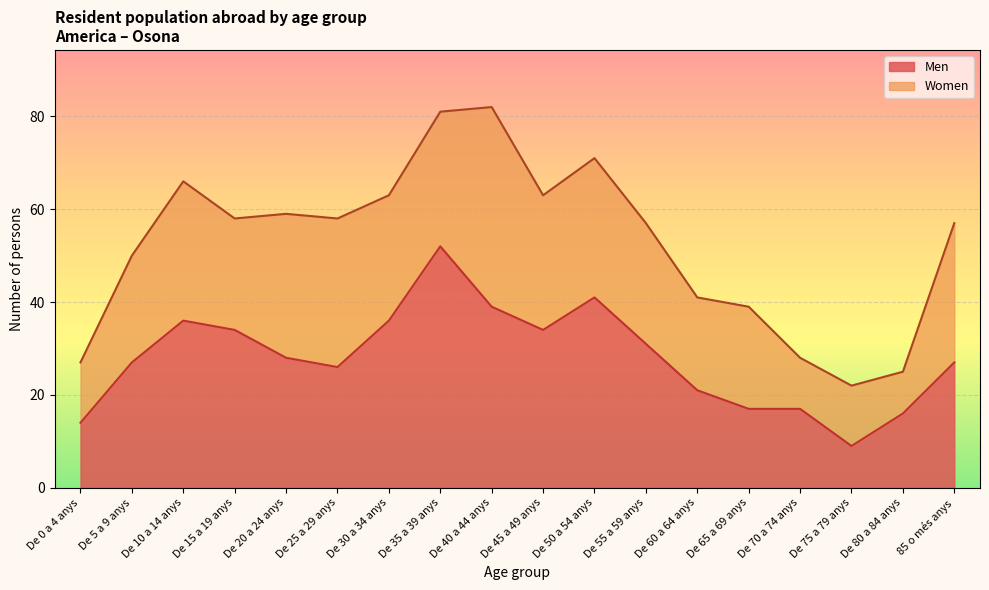

Between De 50 a 54 anys and De 75 a 79 anys, which is larger?

De 50 a 54 anys